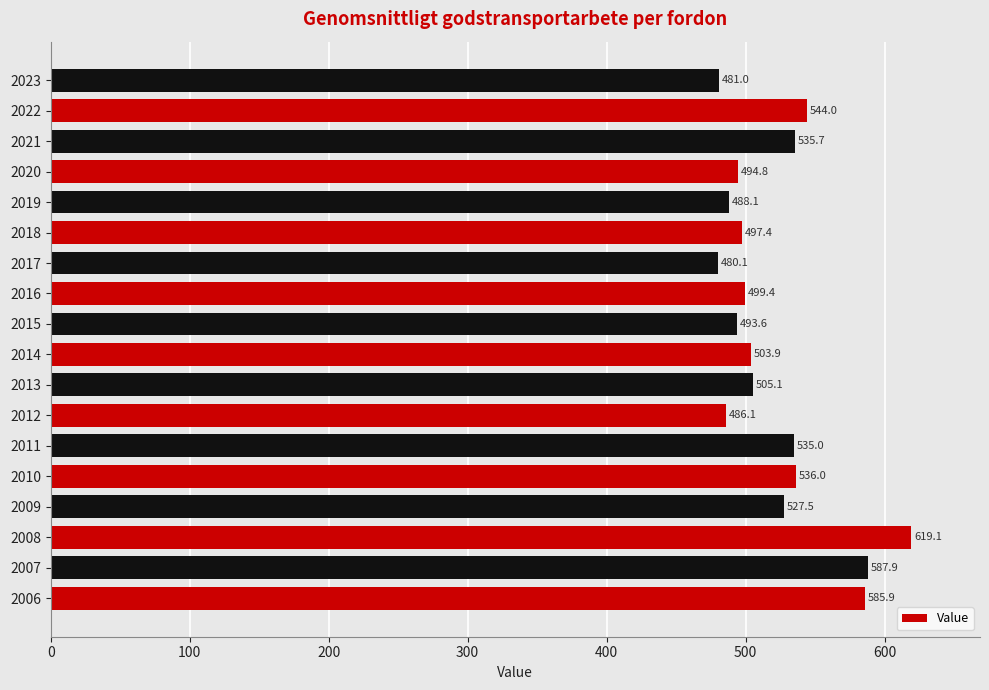

What value does the data have at 2020?

494.8